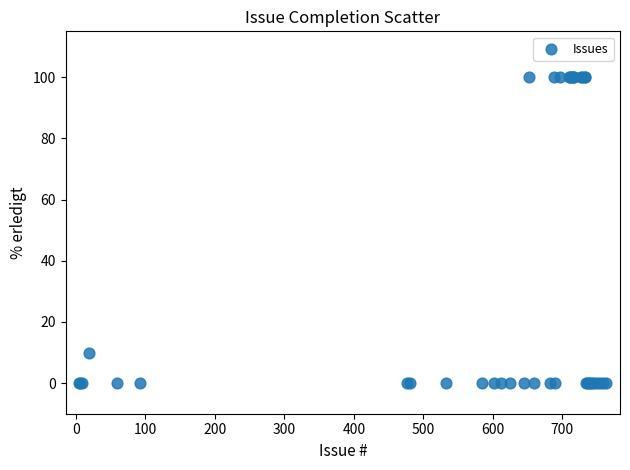

What Y value in the scatter plot is closest to 50?

10